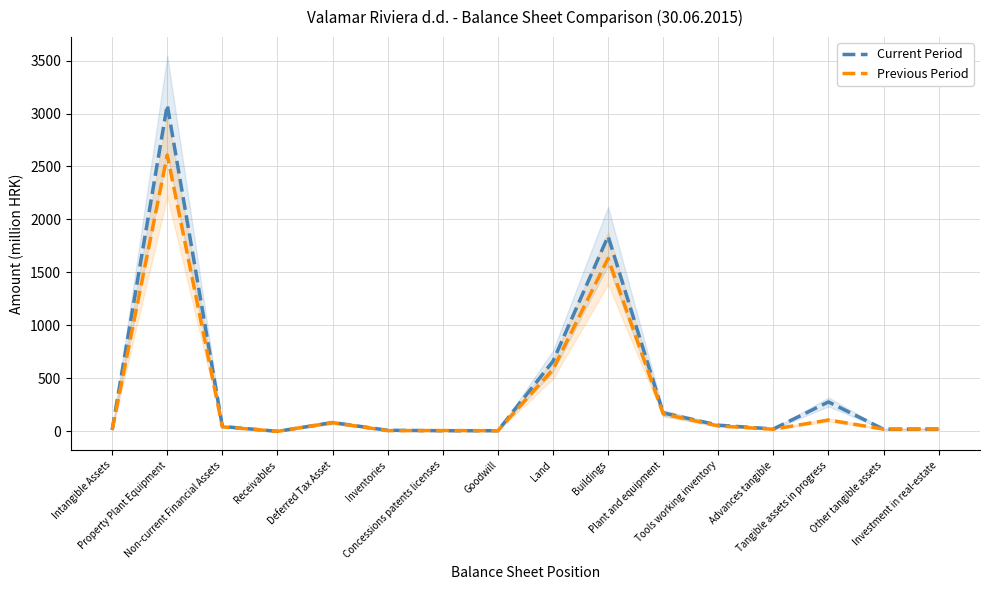

What is the difference between the highest and lowest values at Investment in real-estate?

0.6